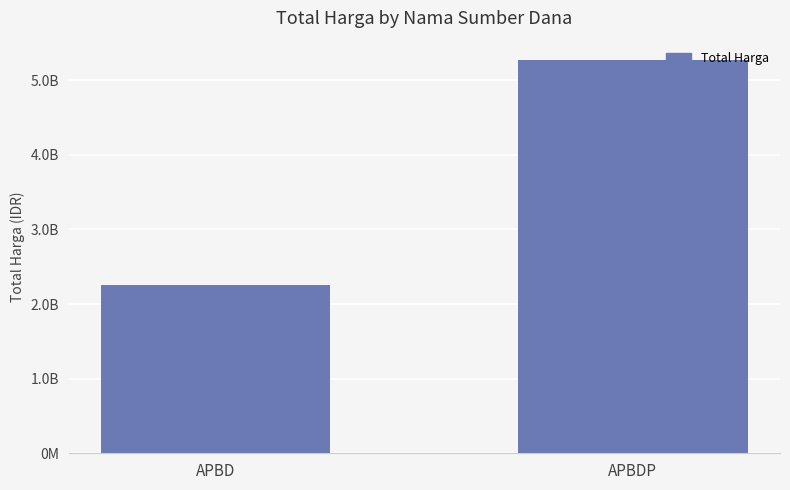

Reading left to right, list all the values displayed in this chart.

2252108345	5266388740